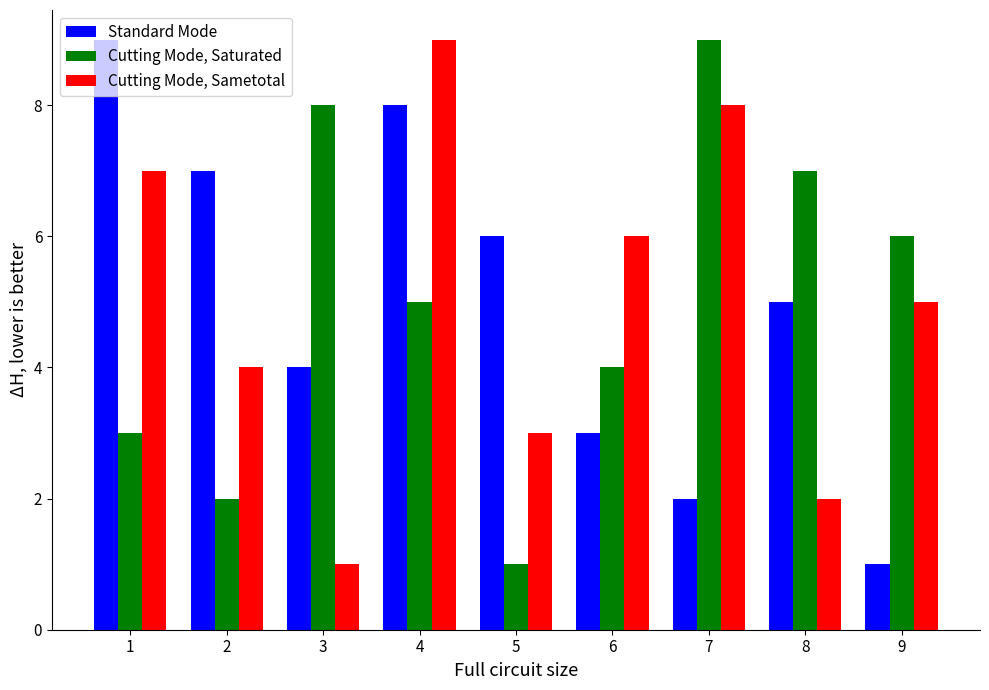

At which category is the sum across all series the highest?

4